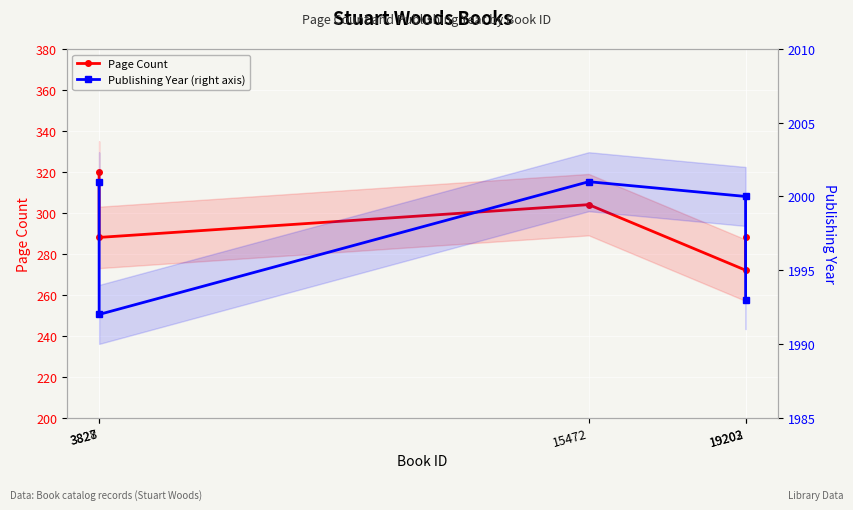

True or false: Page Count and Publishing Year (right axis) intersect in this chart.

False